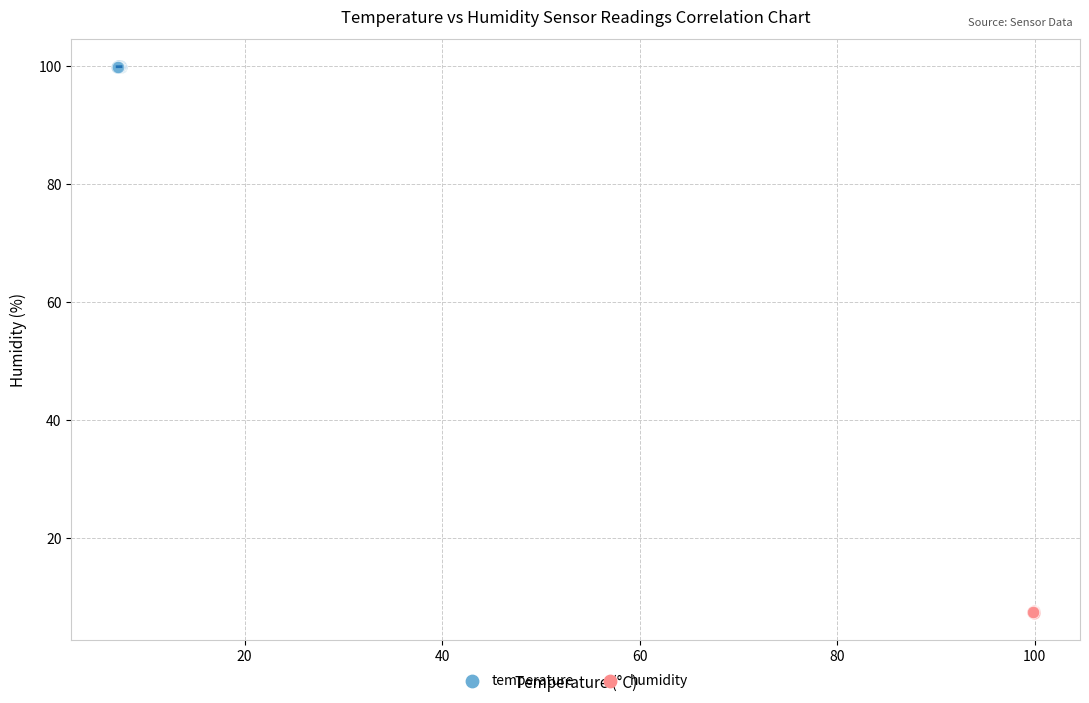

Which series reaches the maximum Y coordinate?

temperature